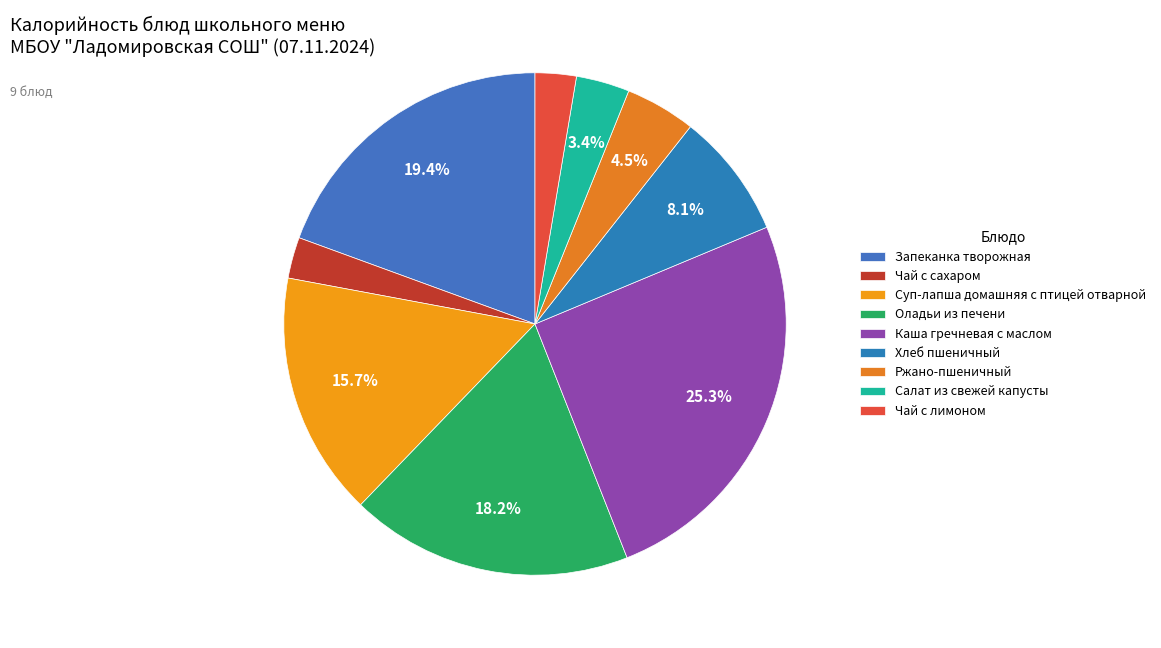

Which category has the smallest portion of the pie?

Чай с сахаром